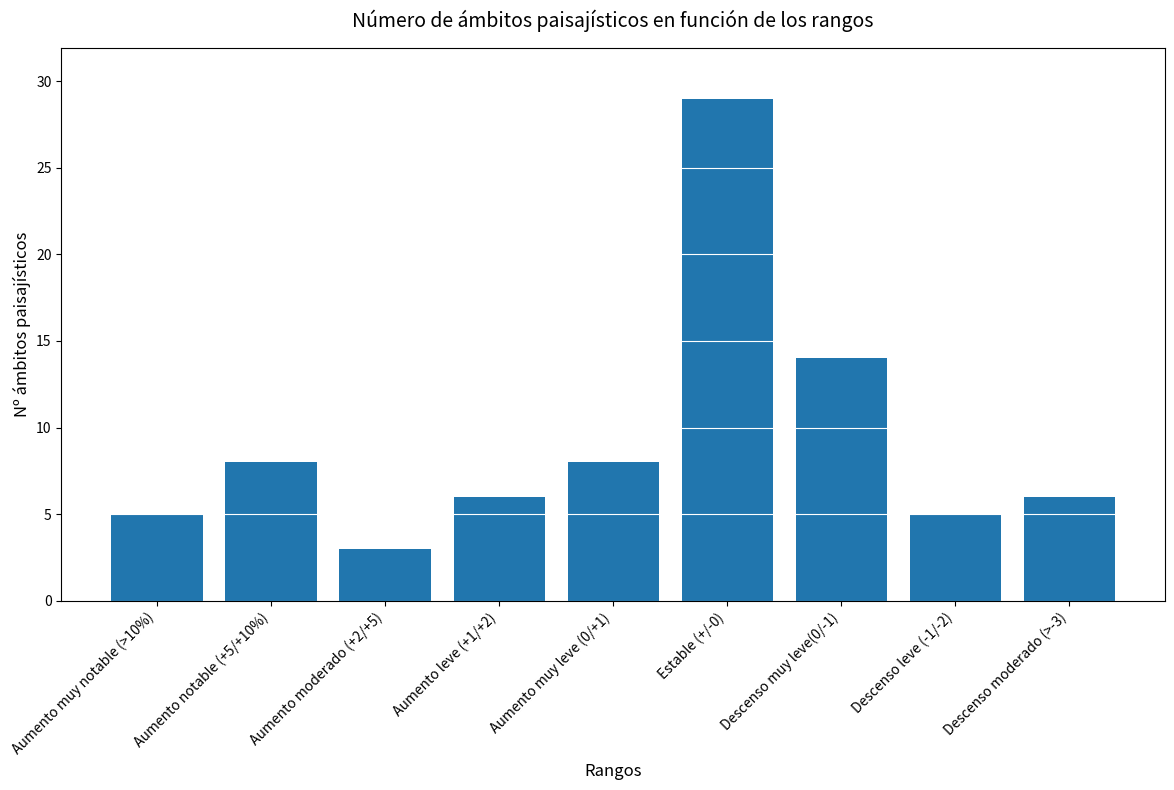

What is the value of the 6th bar from the left?

29